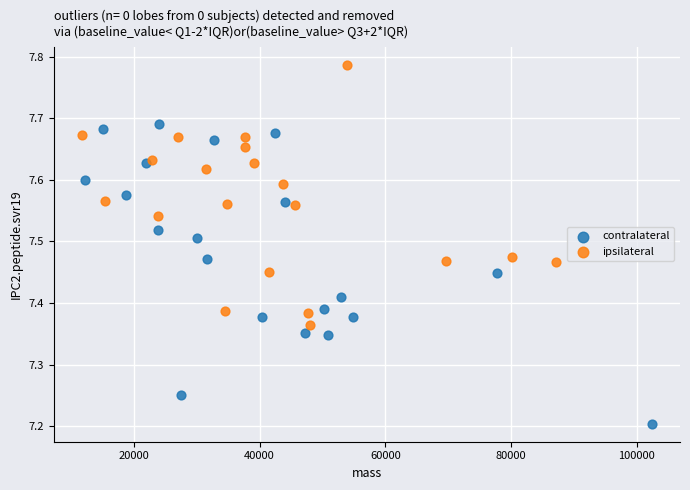

Which series has the largest Y range (max minus min)?

contralateral